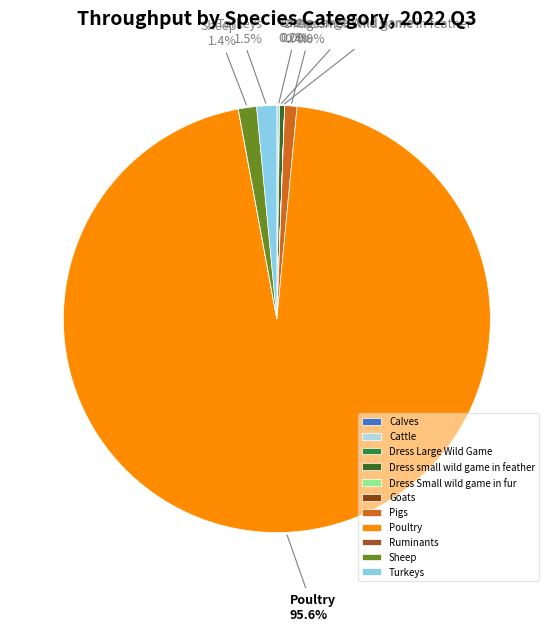

What percentage do Dress Large Wild Game and Pigs together represent?

0.9%